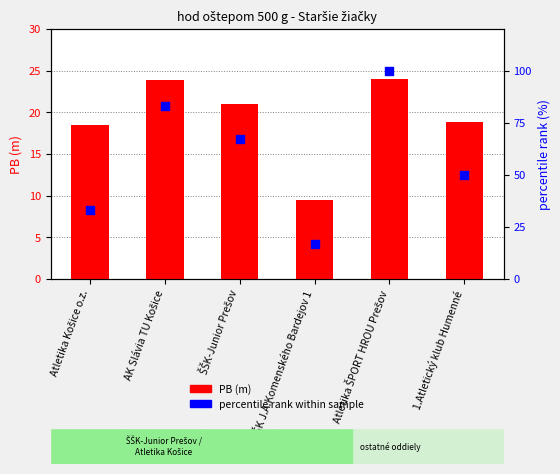

Which series contains the highest Y value?

percentile rank within sample